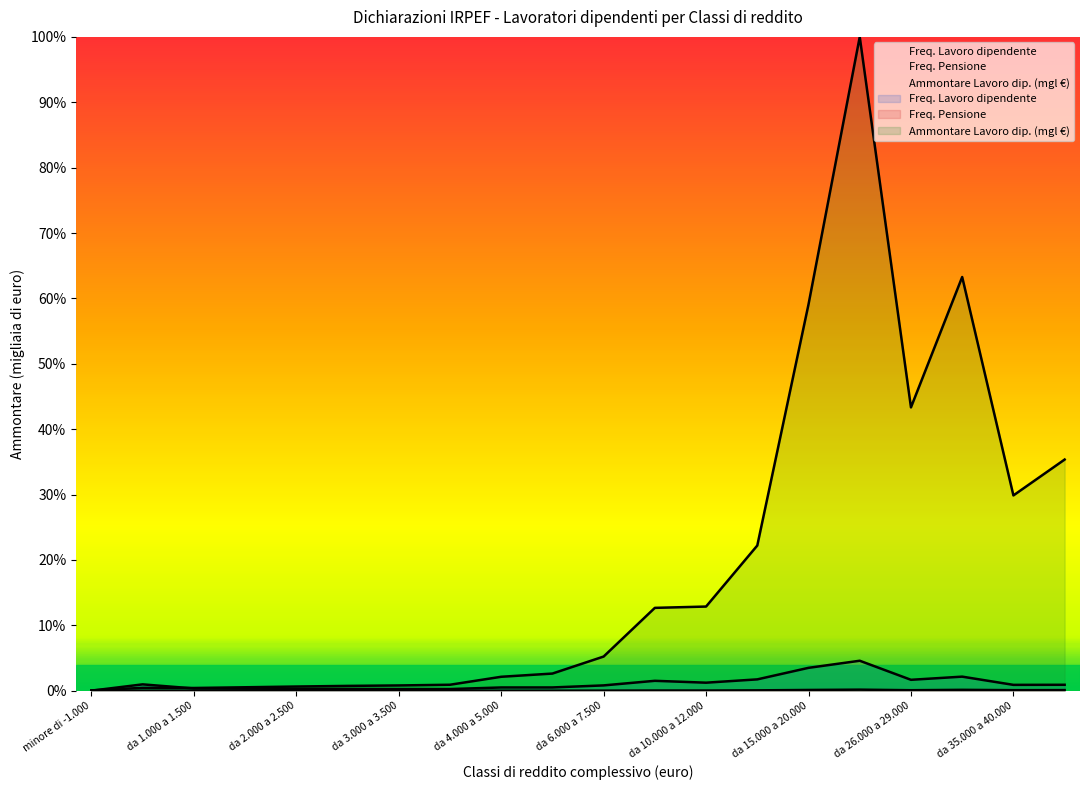

Where is the first local minimum for Ammontare Lavoro dip. (mgl €)?

da 1.000 a 1.500